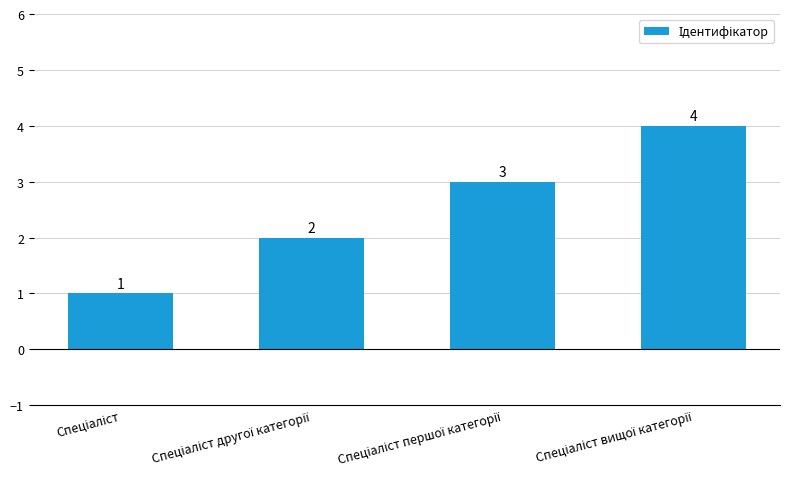

What is the value of the 1st bar from the left?

1